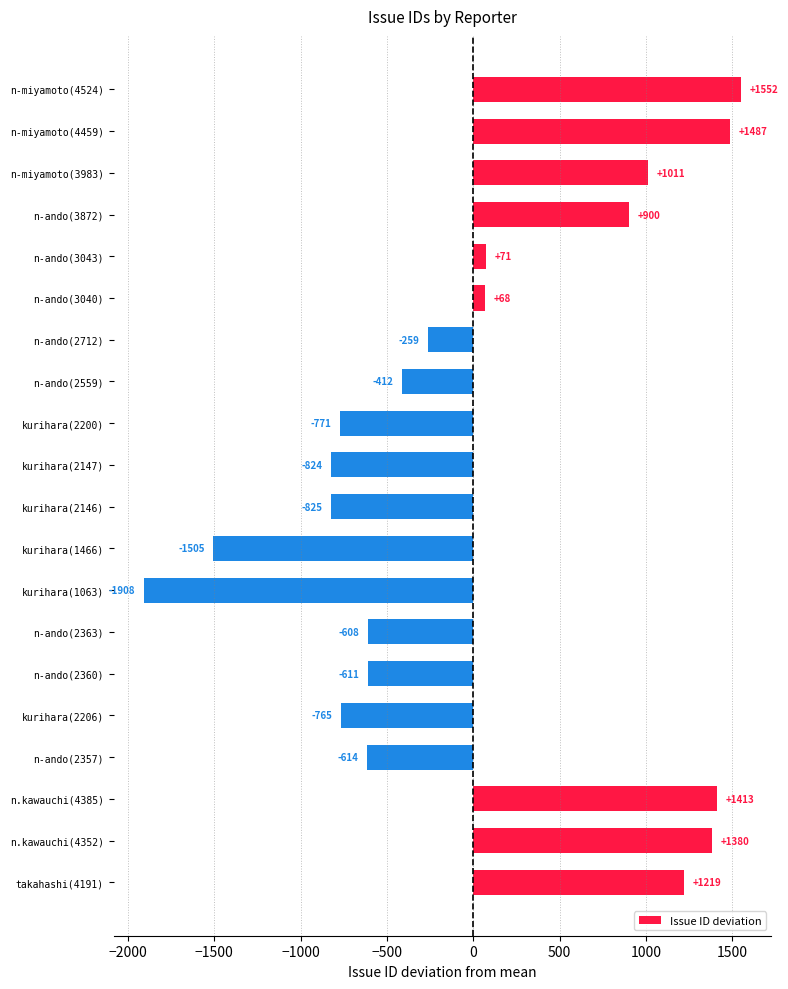

What is the label of the 12th bar from the top?

kurihara(1466)